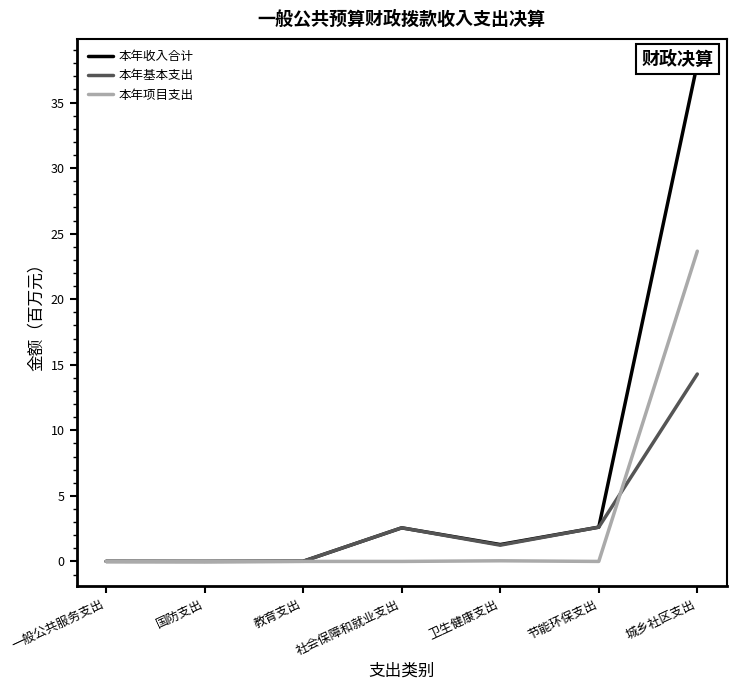

What is the label of the 4th point from the left?

社会保障和就业支出